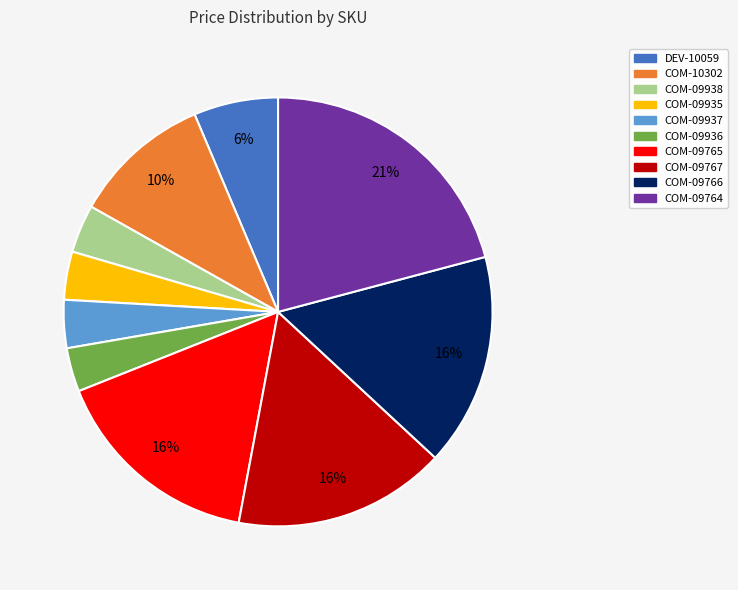

How many slices are in this pie chart?

10